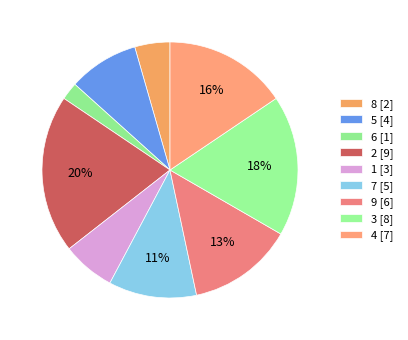

How many segments does this pie chart have?

9